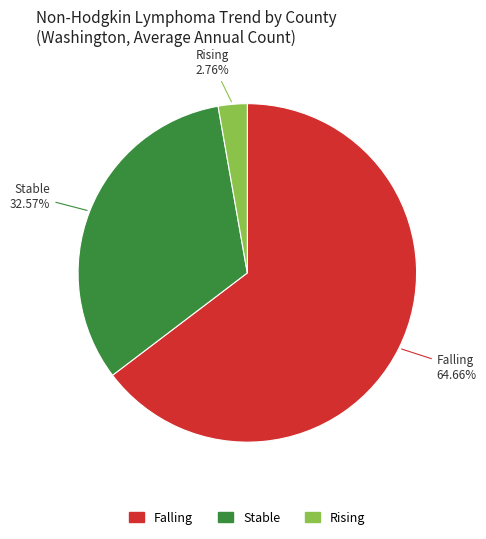

Is there any slice that represents more than half of the pie?

Yes